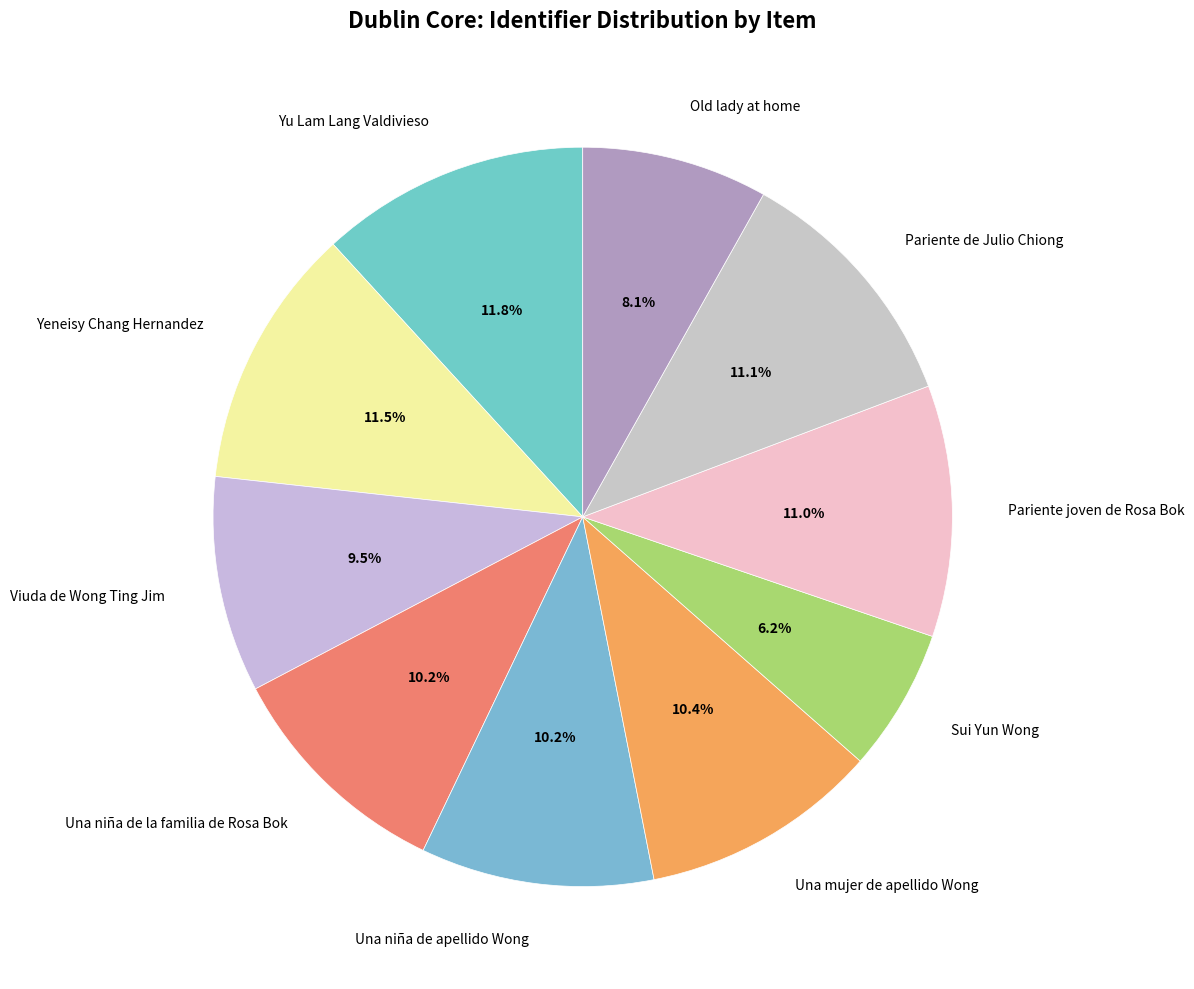

Is there a majority slice in this chart?

No